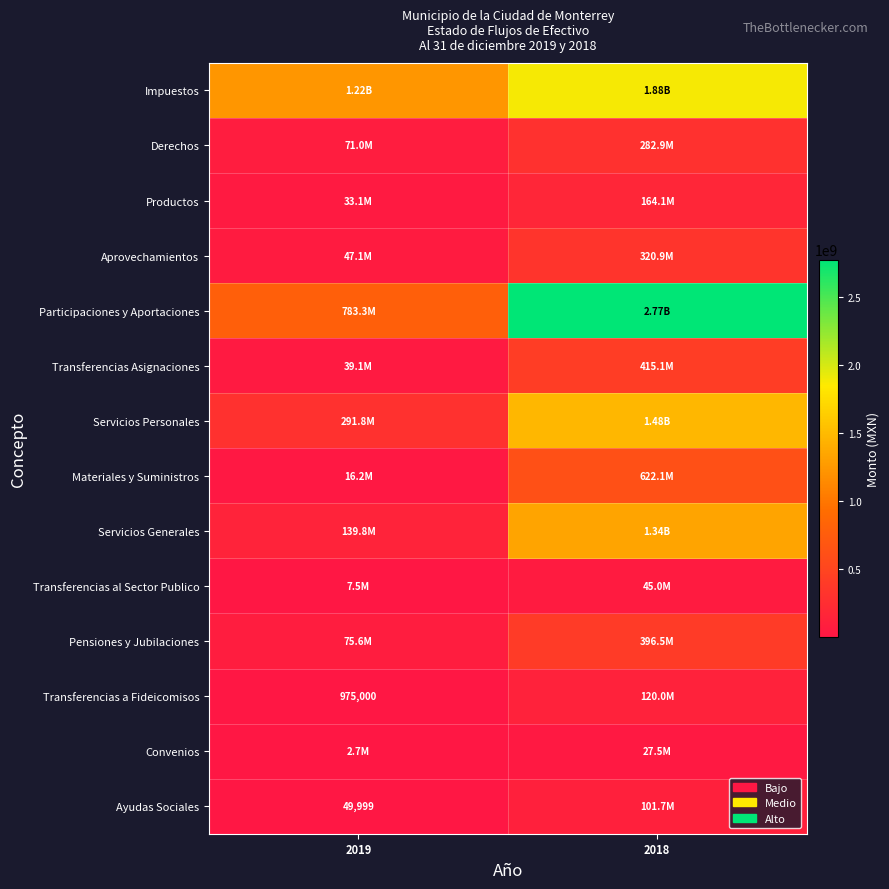

At which label does Servicios Personales reach its minimum?

2019